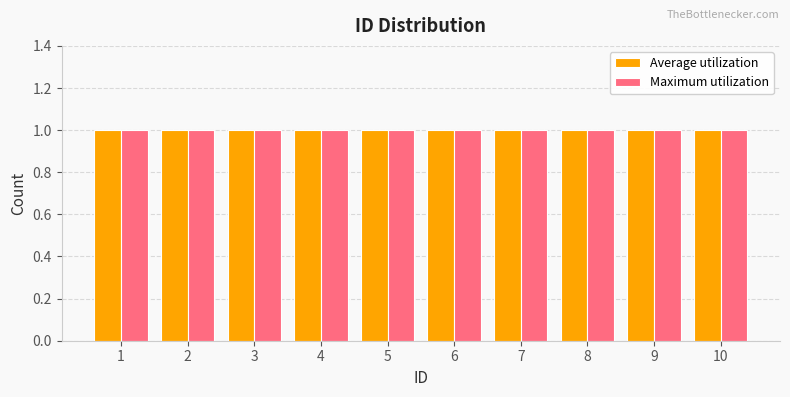

Is the value of Average utilization at 6 greater than the value of Maximum utilization at 7?

No